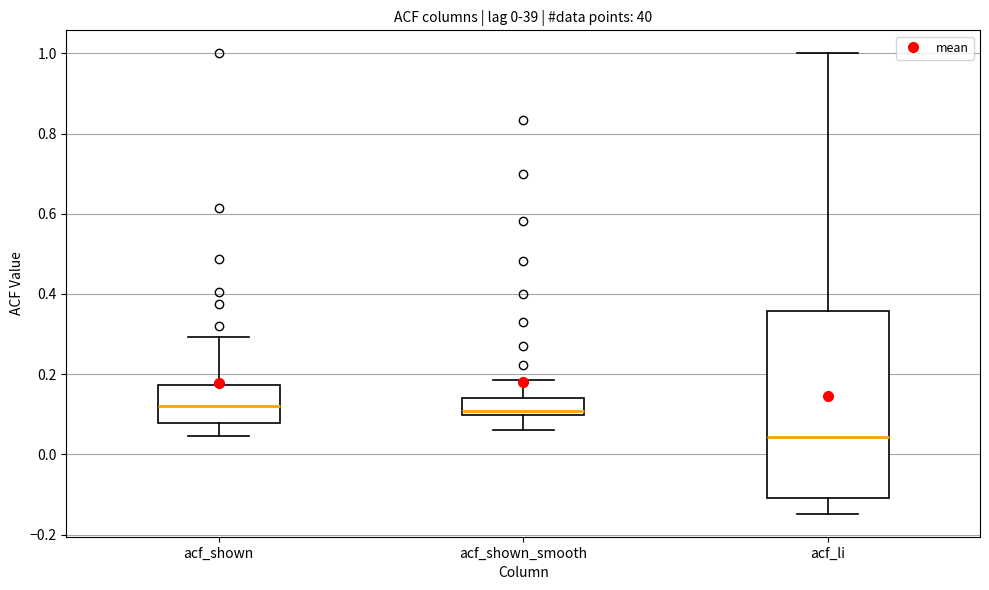

Where does the lower whisker of the box for acf_shown end on the y-axis? The values are not printed on the chart, so give them approximately, as read against the axis.

0.04